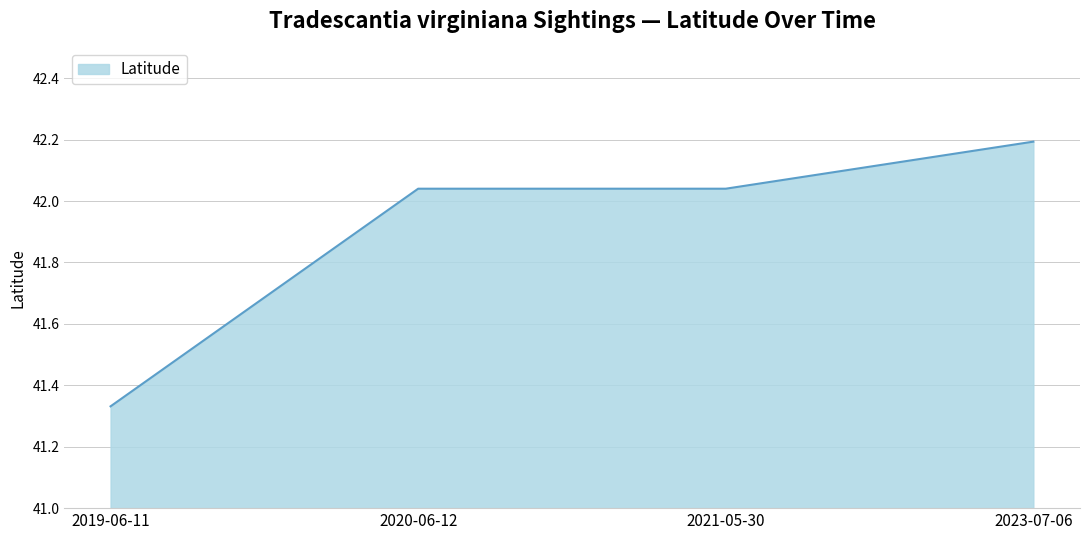

Which category has the highest value across all series?

2023-07-06